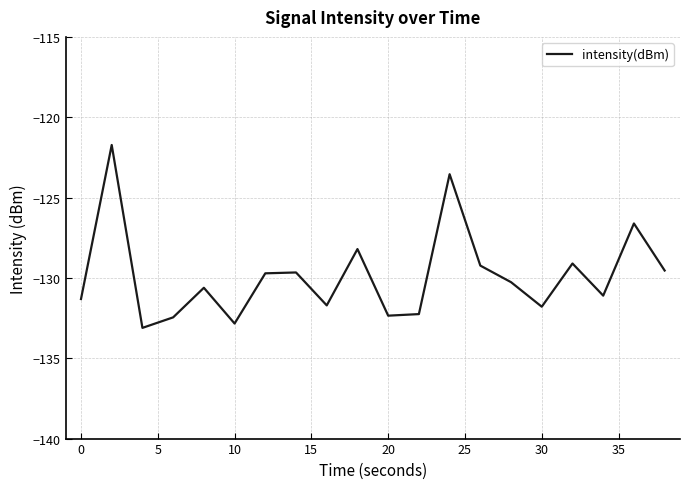

What is the maximum value shown in the chart?

-121.7